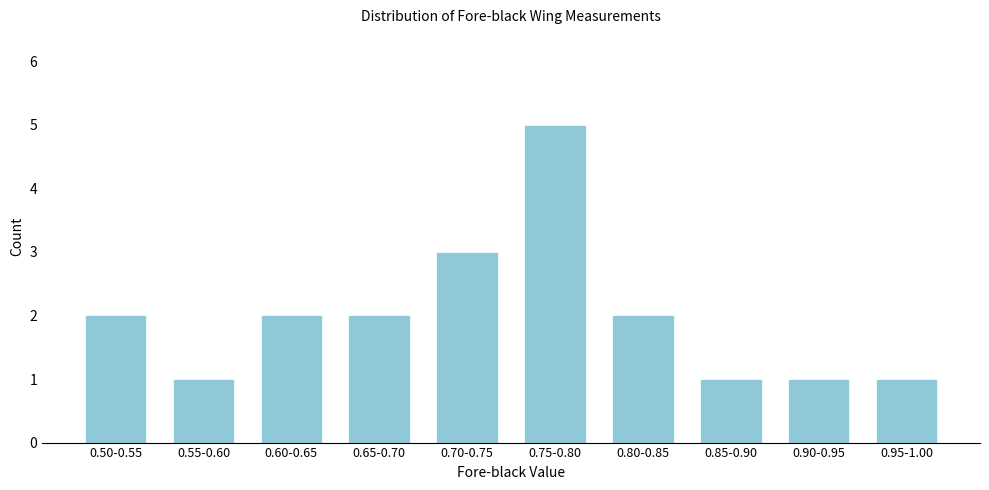

Reading right to left, what are all the values shown in this chart?

0.95-1.00=1	0.90-0.95=1	0.85-0.90=1	0.80-0.85=2	0.75-0.80=5	0.70-0.75=3	0.65-0.70=2	0.60-0.65=2	0.55-0.60=1	0.50-0.55=2